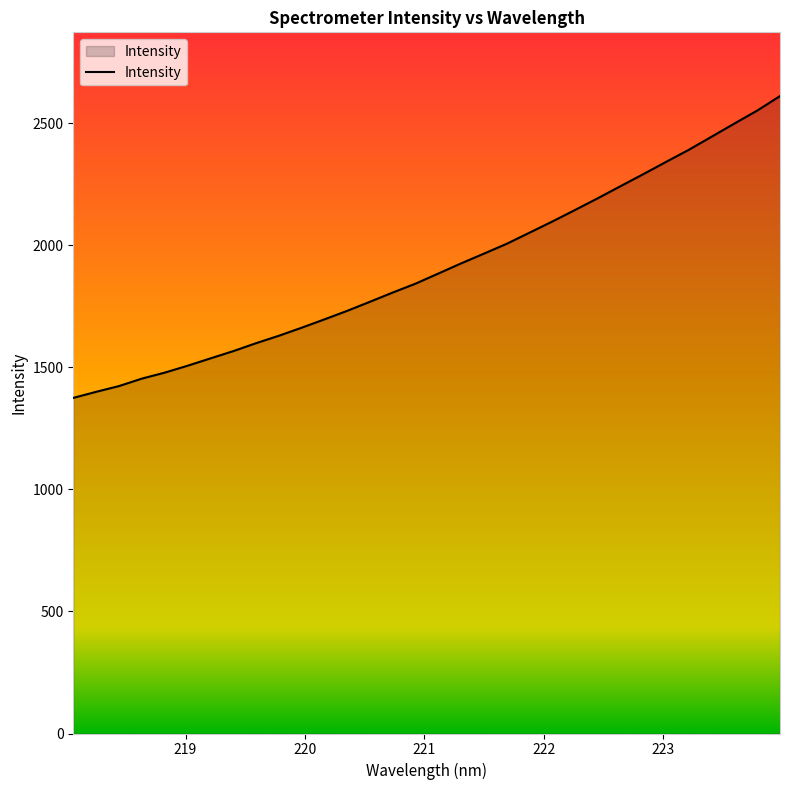

What is the minimum value shown in the chart?

1374.4